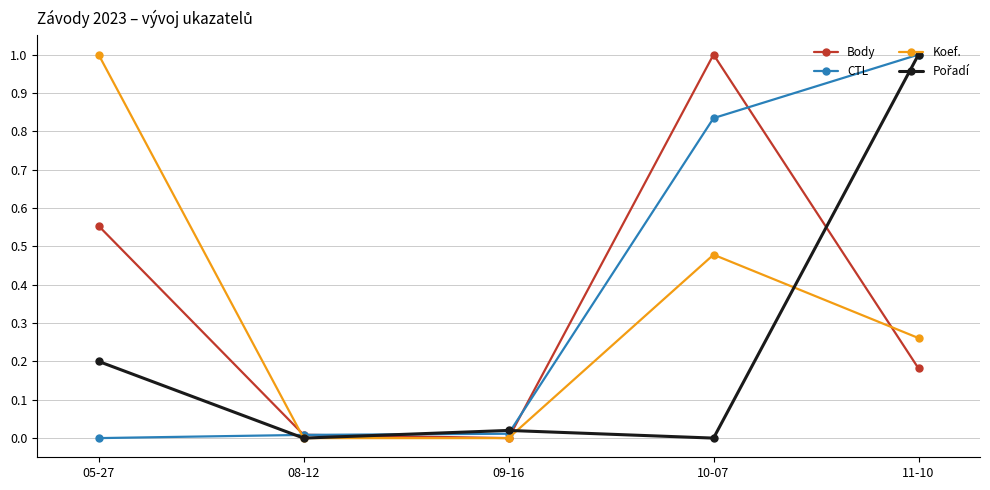

The value of Body at 08-12 is 0.0. True or false?

True